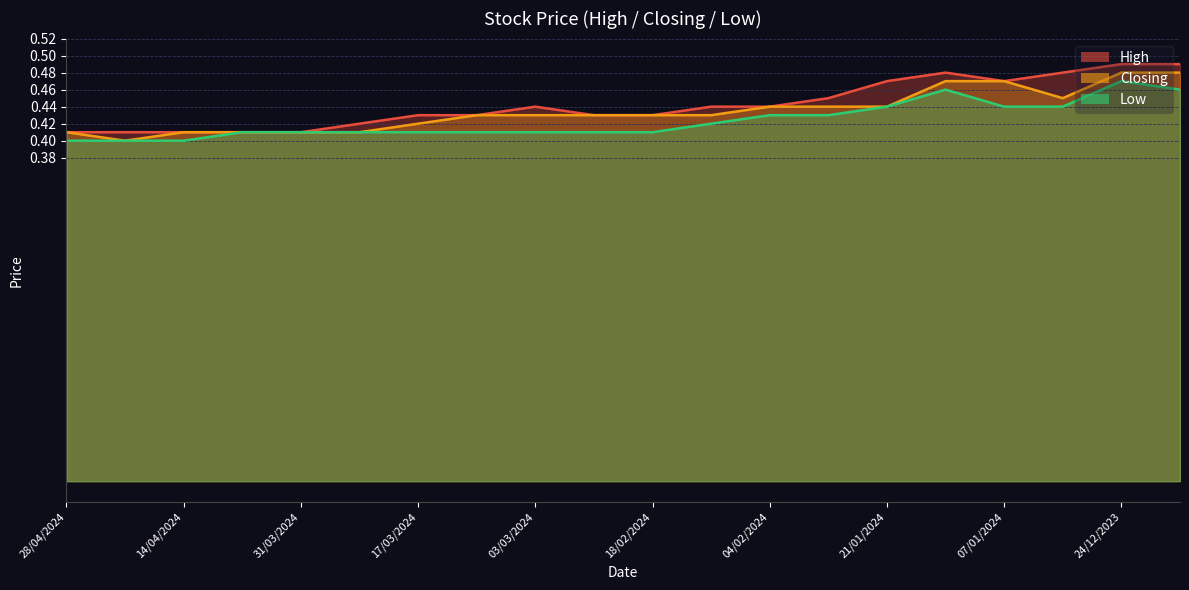

Reading left to right, extract all data points from this chart.

High: 28/04/2024=0.4	21/04/2024=0.4	14/04/2024=0.4	07/04/2024=0.4	31/03/2024=0.4	24/03/2024=0.4	17/03/2024=0.4	10/03/2024=0.4	03/03/2024=0.4	25/02/2024=0.4	18/02/2024=0.4	11/02/2024=0.4	04/02/2024=0.4	28/01/2024=0.5	21/01/2024=0.5	14/01/2024=0.5	07/01/2024=0.5	31/12/2023=0.5	24/12/2023=0.5	17/12/2023=0.5
Closing: 28/04/2024=0.4	21/04/2024=0.4	14/04/2024=0.4	07/04/2024=0.4	31/03/2024=0.4	24/03/2024=0.4	17/03/2024=0.4	10/03/2024=0.4	03/03/2024=0.4	25/02/2024=0.4	18/02/2024=0.4	11/02/2024=0.4	04/02/2024=0.4	28/01/2024=0.4	21/01/2024=0.4	14/01/2024=0.5	07/01/2024=0.5	31/12/2023=0.5	24/12/2023=0.5	17/12/2023=0.5
Low: 28/04/2024=0.4	21/04/2024=0.4	14/04/2024=0.4	07/04/2024=0.4	31/03/2024=0.4	24/03/2024=0.4	17/03/2024=0.4	10/03/2024=0.4	03/03/2024=0.4	25/02/2024=0.4	18/02/2024=0.4	11/02/2024=0.4	04/02/2024=0.4	28/01/2024=0.4	21/01/2024=0.4	14/01/2024=0.5	07/01/2024=0.4	31/12/2023=0.4	24/12/2023=0.5	17/12/2023=0.5